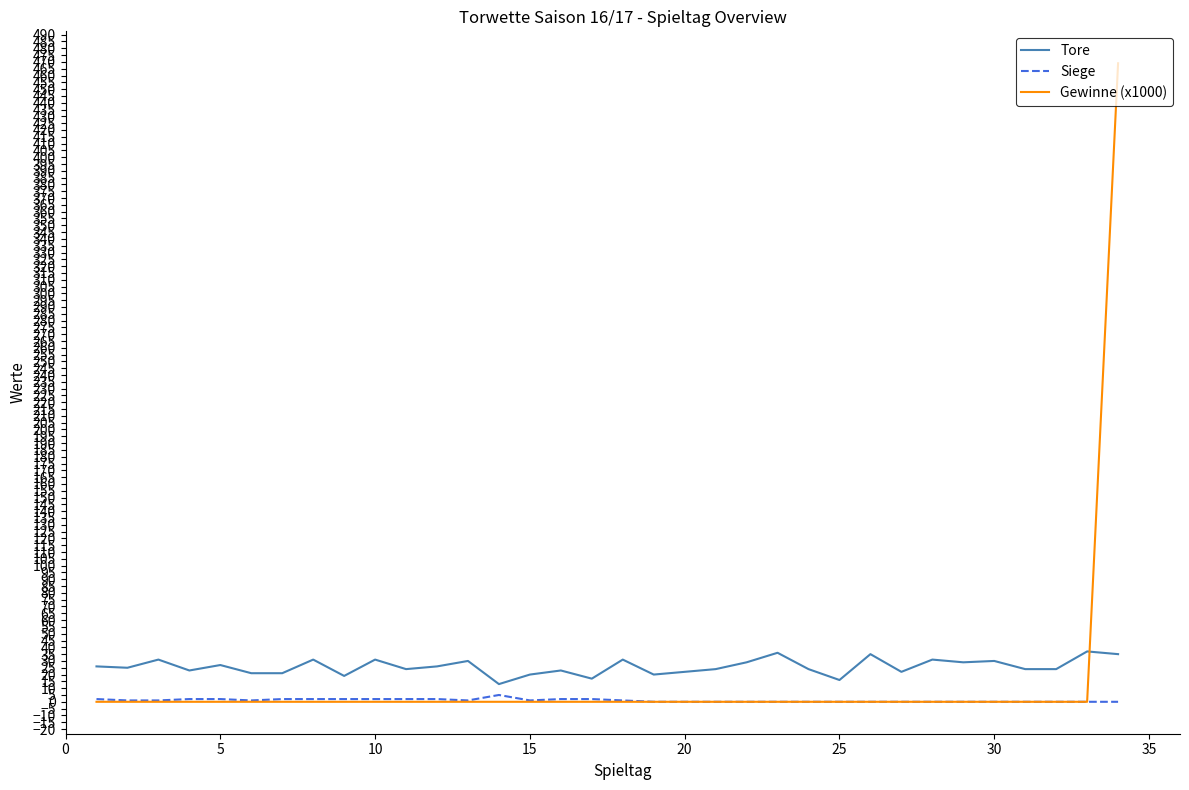

What is the highest value of the Tore series?

37